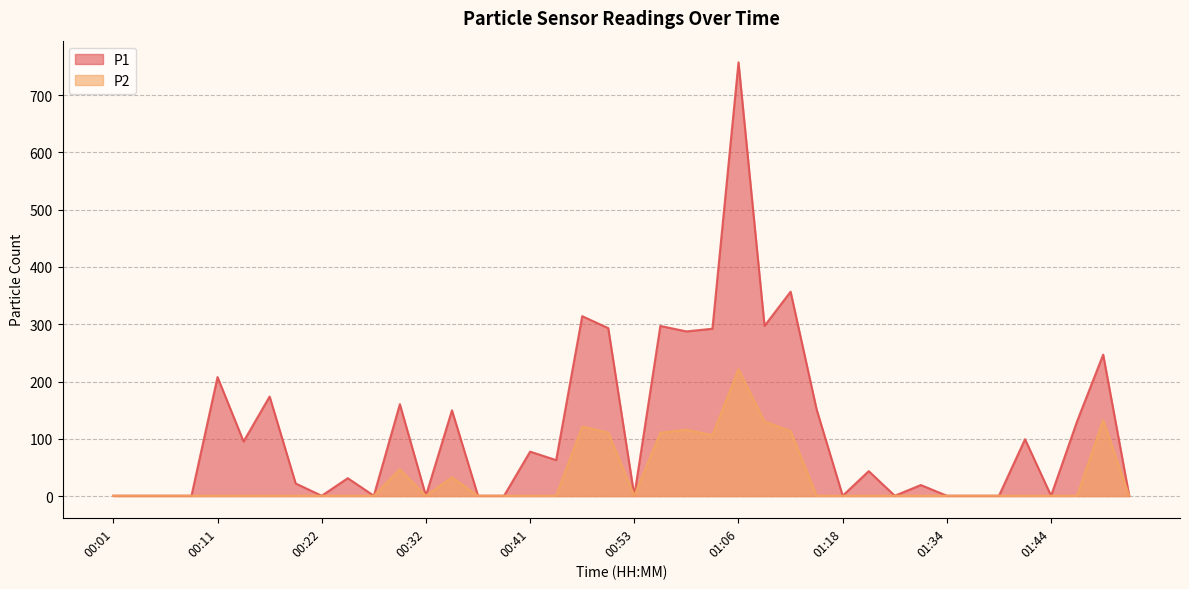

At how many categories does at least one series exceed 93?

17